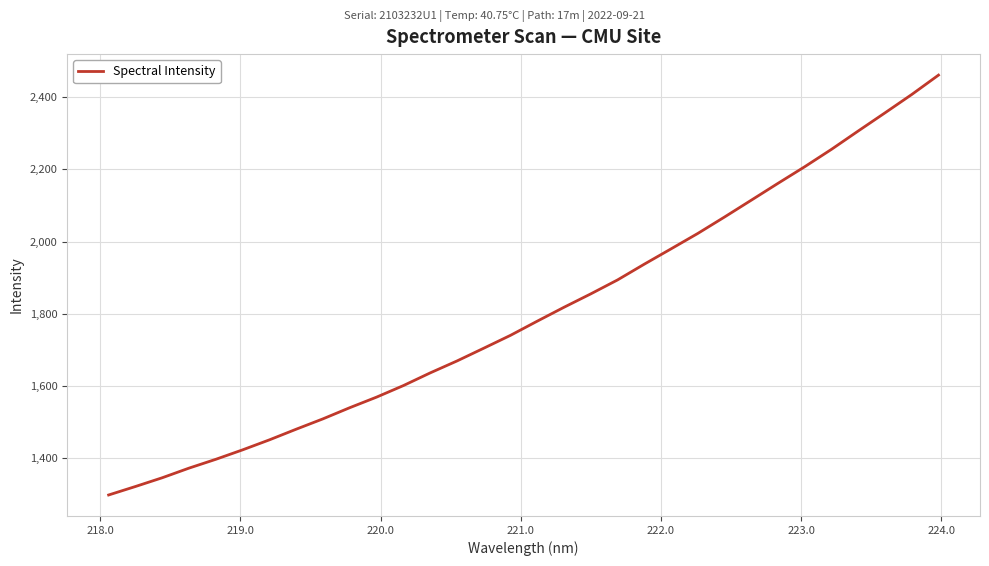

What is the minimum value shown in the chart?

1298.7